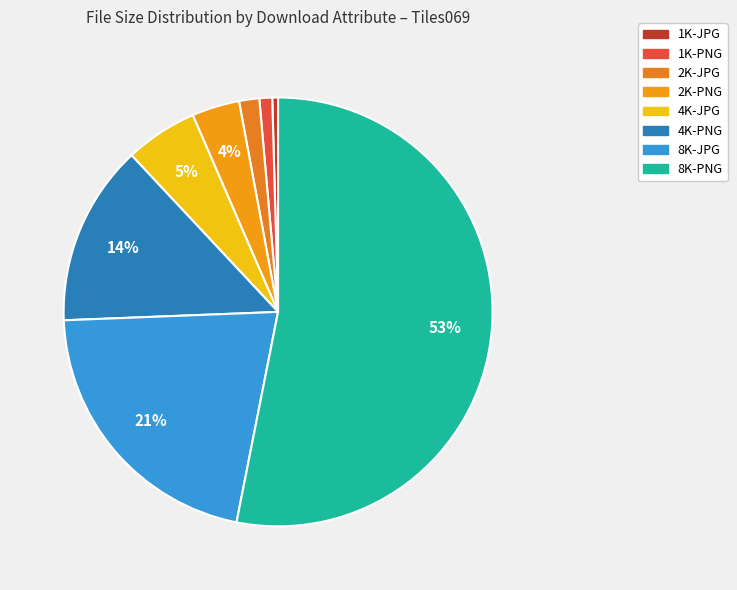

Which slice is the largest?

8K-PNG